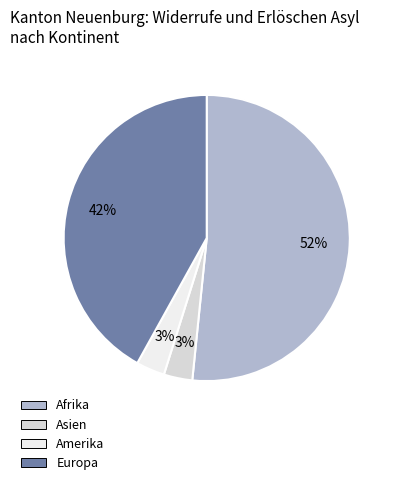

To the nearest percent, what is the difference between the Europa and Asien slice percentages?

39%